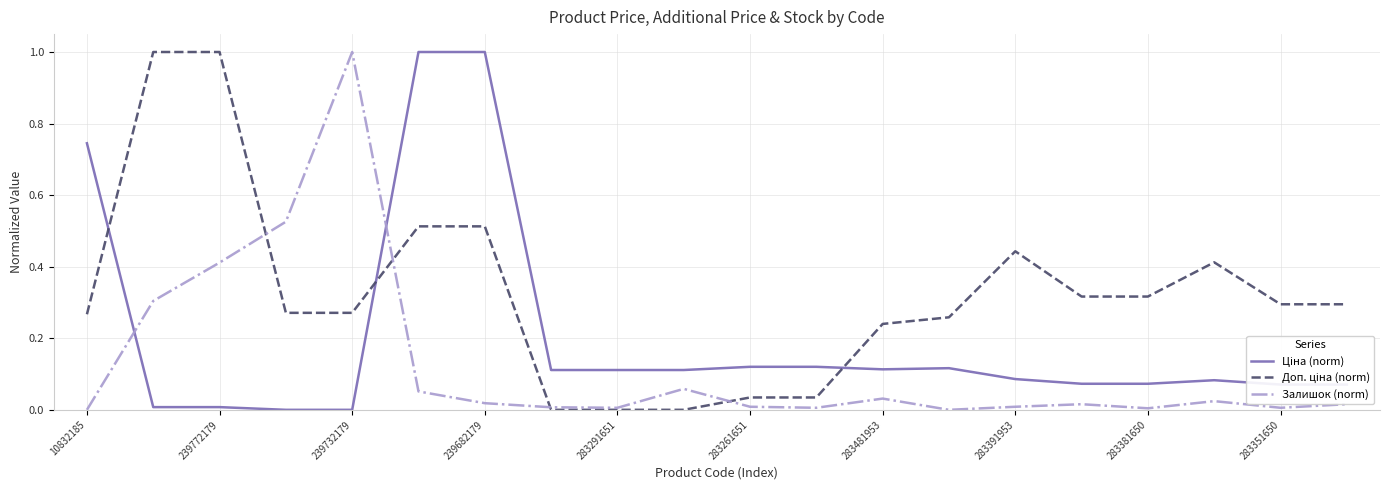

What is the greatest value displayed?

1.0